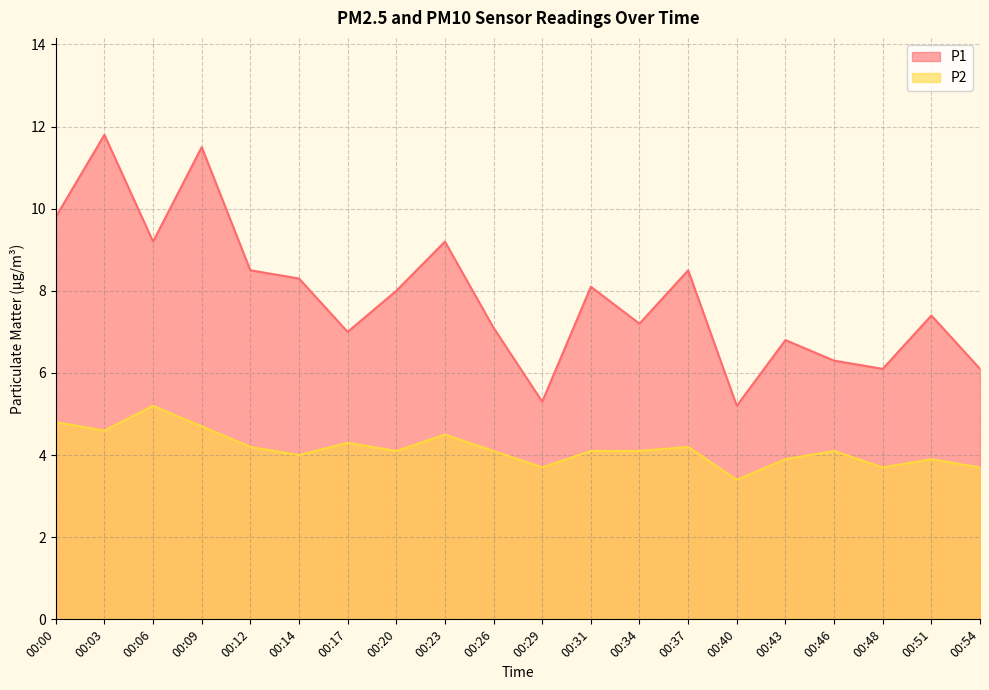

Reading left to right, what are all the values shown in this chart?

P1: 00:00=9.8	00:03=11.8	00:06=9.2	00:09=11.5	00:12=8.5	00:14=8.3	00:17=7.0	00:20=8.0	00:23=9.2	00:26=7.1	00:29=5.3	00:31=8.1	00:34=7.2	00:37=8.5	00:40=5.2	00:43=6.8	00:46=6.3	00:48=6.1	00:51=7.4	00:54=6.1
P2: 00:00=4.8	00:03=4.6	00:06=5.2	00:09=4.7	00:12=4.2	00:14=4.0	00:17=4.3	00:20=4.1	00:23=4.5	00:26=4.1	00:29=3.7	00:31=4.1	00:34=4.1	00:37=4.2	00:40=3.4	00:43=3.9	00:46=4.1	00:48=3.7	00:51=3.9	00:54=3.7